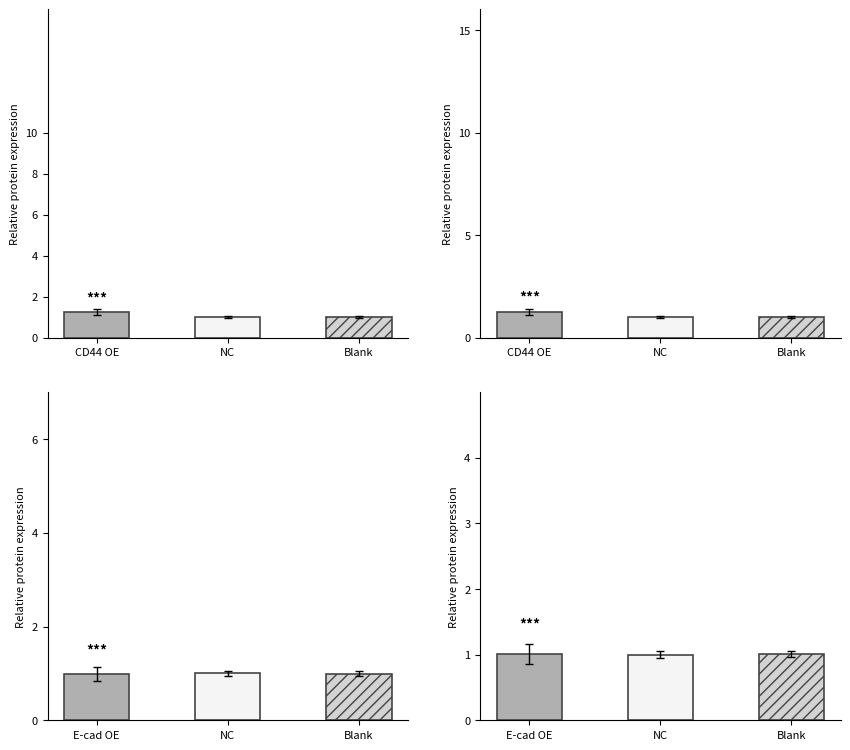

What is the approximate value of CD44 OE at NC?

1.0